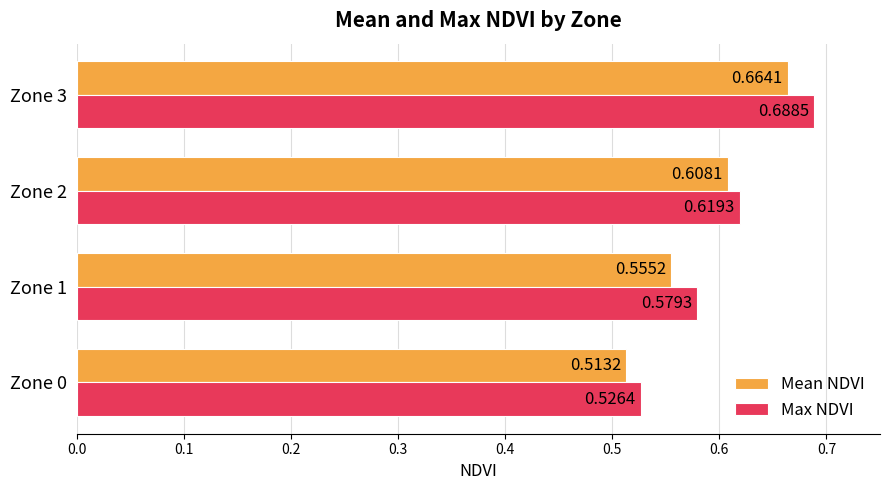

Which series has the widest spread of values?

Max NDVI